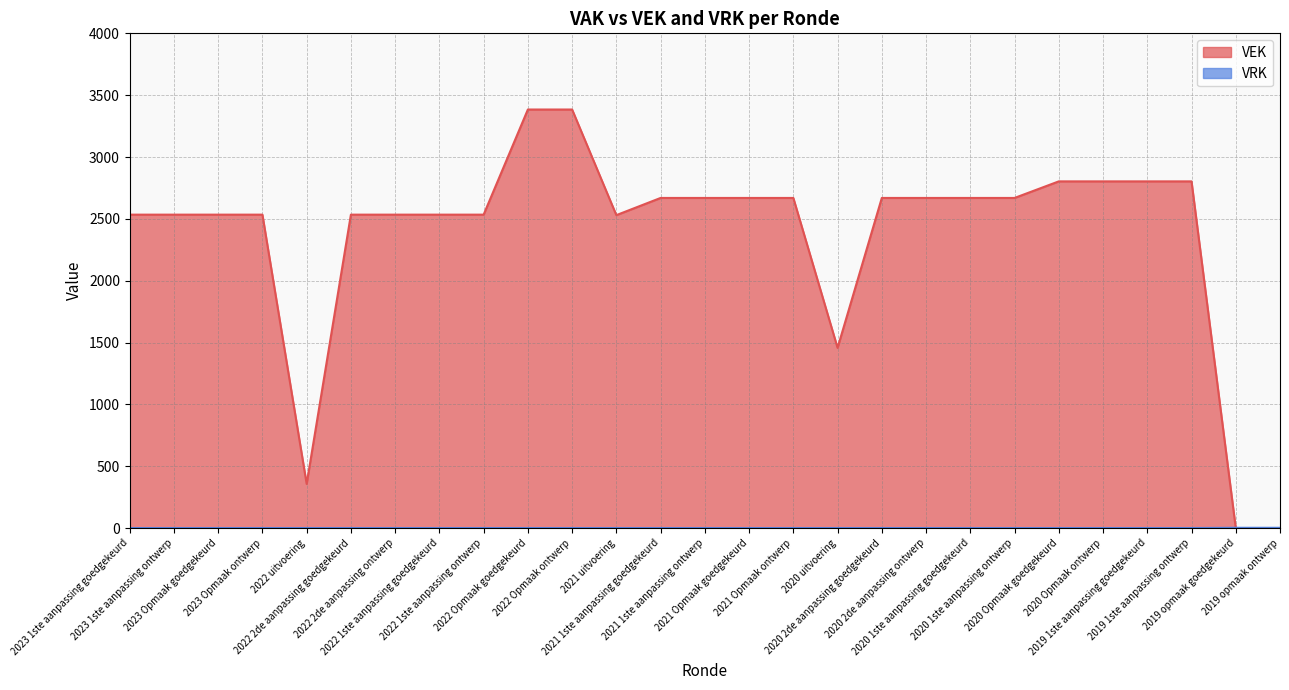

Reading left to right, list all the values displayed in this chart.

VEK: 2023 1ste aanpassing goedgekeurd=2534	2023 1ste aanpassing ontwerp=2534	2023 Opmaak goedgekeurd=2534	2023 Opmaak ontwerp=2534	2022 uitvoering=357	2022 2de aanpassing goedgekeurd=2534	2022 2de aanpassing ontwerp=2534	2022 1ste aanpassing goedgekeurd=2534	2022 1ste aanpassing ontwerp=2534	2022 Opmaak goedgekeurd=3384	2022 Opmaak ontwerp=3384	2021 uitvoering=2530	2021 1ste aanpassing goedgekeurd=2669	2021 1ste aanpassing ontwerp=2669	2021 Opmaak goedgekeurd=2669	2021 Opmaak ontwerp=2669	2020 uitvoering=1457	2020 2de aanpassing goedgekeurd=2669	2020 2de aanpassing ontwerp=2669	2020 1ste aanpassing goedgekeurd=2669	2020 1ste aanpassing ontwerp=2669	2020 Opmaak goedgekeurd=2803	2020 Opmaak ontwerp=2803	2019 1ste aanpassing goedgekeurd=2803	2019 1ste aanpassing ontwerp=2803	2019 opmaak goedgekeurd=0	2019 opmaak ontwerp=0
VRK: 2023 1ste aanpassing goedgekeurd=0	2023 1ste aanpassing ontwerp=0	2023 Opmaak goedgekeurd=0	2023 Opmaak ontwerp=0	2022 uitvoering=0	2022 2de aanpassing goedgekeurd=0	2022 2de aanpassing ontwerp=0	2022 1ste aanpassing goedgekeurd=0	2022 1ste aanpassing ontwerp=0	2022 Opmaak goedgekeurd=0	2022 Opmaak ontwerp=0	2021 uitvoering=0	2021 1ste aanpassing goedgekeurd=0	2021 1ste aanpassing ontwerp=0	2021 Opmaak goedgekeurd=0	2021 Opmaak ontwerp=0	2020 uitvoering=0	2020 2de aanpassing goedgekeurd=0	2020 2de aanpassing ontwerp=0	2020 1ste aanpassing goedgekeurd=0	2020 1ste aanpassing ontwerp=0	2020 Opmaak goedgekeurd=0	2020 Opmaak ontwerp=0	2019 1ste aanpassing goedgekeurd=0	2019 1ste aanpassing ontwerp=0	2019 opmaak goedgekeurd=2	2019 opmaak ontwerp=2